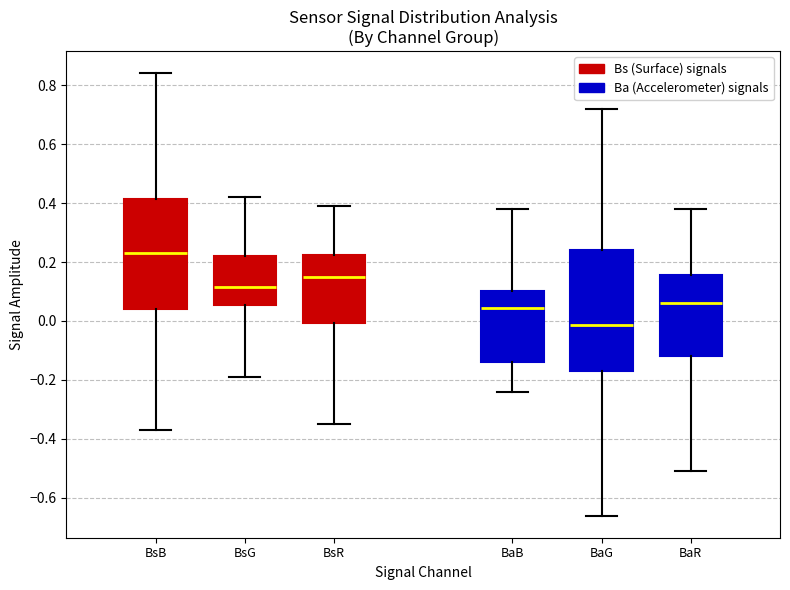

Reading left to right, transcribe this box plot: for each box, give where its median line is, the range the box spans, and where its two whiskers end, as read against the y-axis. The values are not printed on the chart, so give them approximately, as read against the axis.

BsB: median 0.24, box 0.04 to 0.42, whiskers -0.36 to 0.84
BsG: median 0.12, box 0.06 to 0.22, whiskers -0.18 to 0.42
BsR: median 0.16, box 0.00 to 0.22, whiskers -0.34 to 0.40
BaB: median 0.04, box -0.14 to 0.10, whiskers -0.24 to 0.38
BaG: median -0.02, box -0.16 to 0.24, whiskers -0.66 to 0.72
BaR: median 0.06, box -0.12 to 0.16, whiskers -0.50 to 0.38